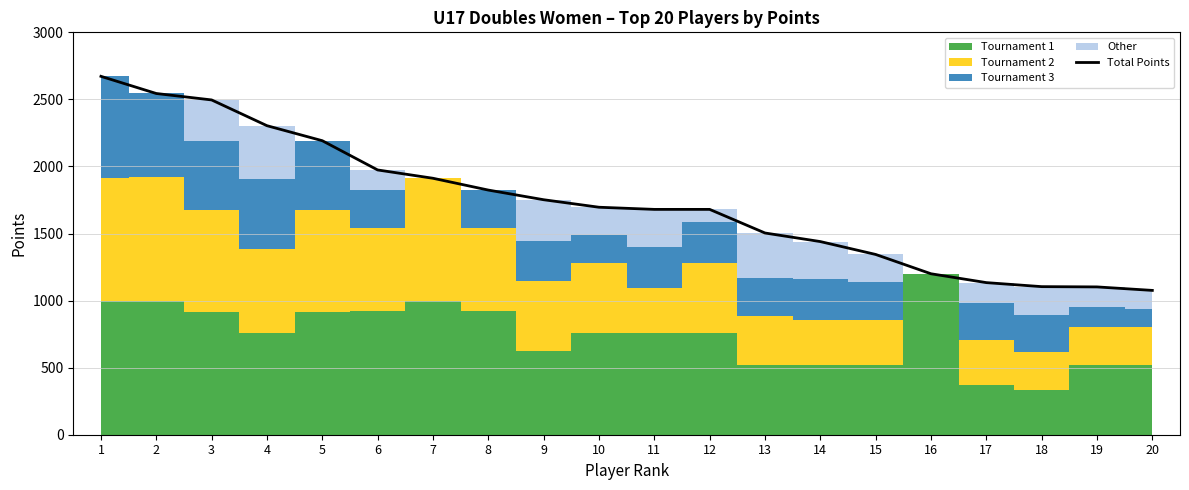

Rank the categories by value from lowest to highest.

20, 19, 18, 17, 16, 15, 14, 13, 11, 12, 10, 9, 8, 7, 6, 5, 4, 3, 2, 1